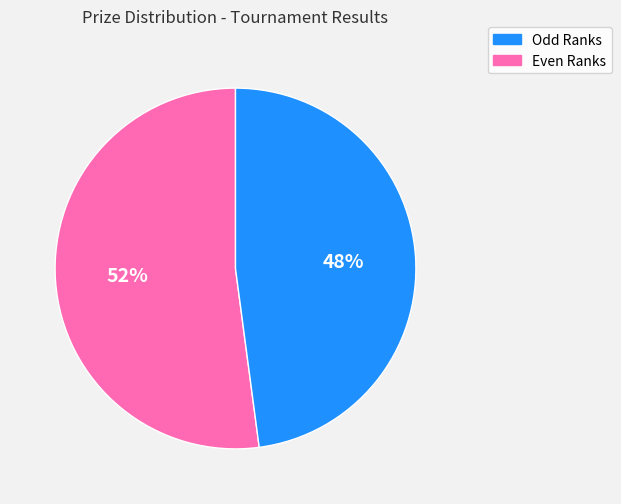

Is there a majority slice in this chart?

Yes